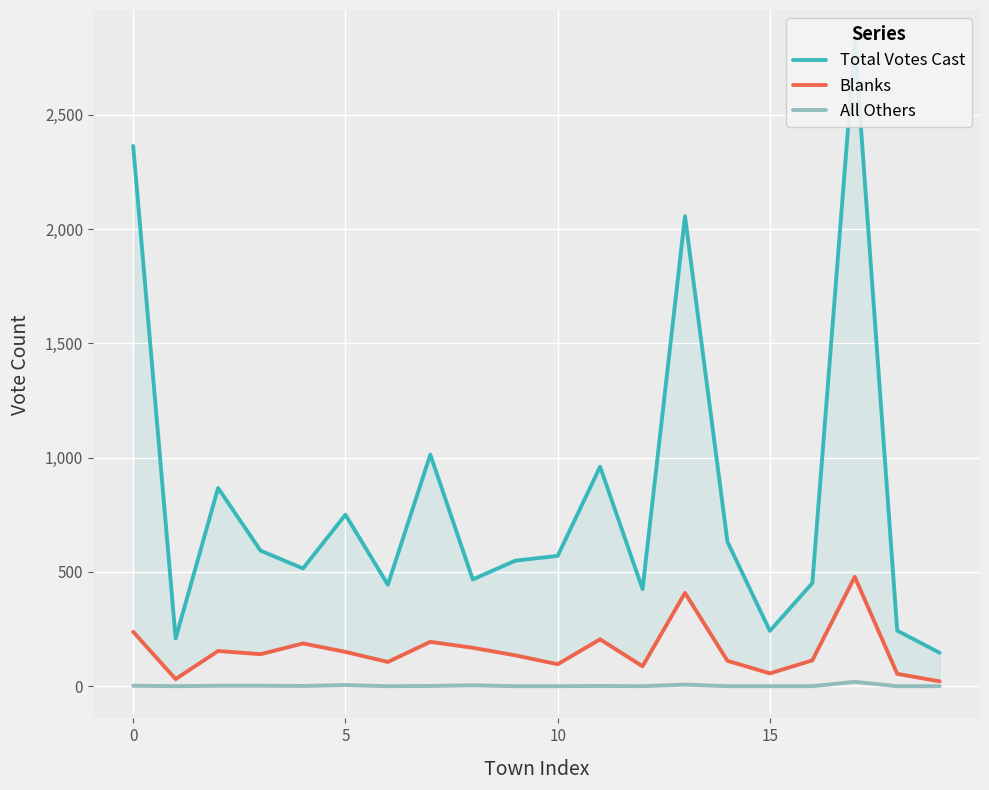

How many interior local valleys does the Blanks series have?

6